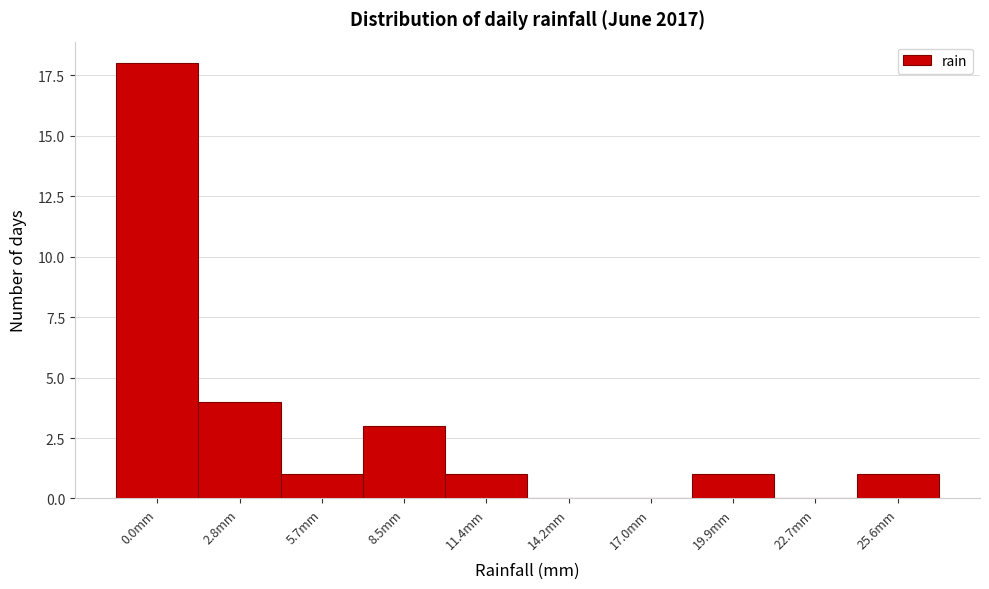

Reading left to right, list all the values displayed in this chart.

0.0mm=18	2.8mm=4	5.7mm=1	8.5mm=3	11.4mm=1	14.2mm=0	17.0mm=0	19.9mm=1	22.7mm=0	25.6mm=1